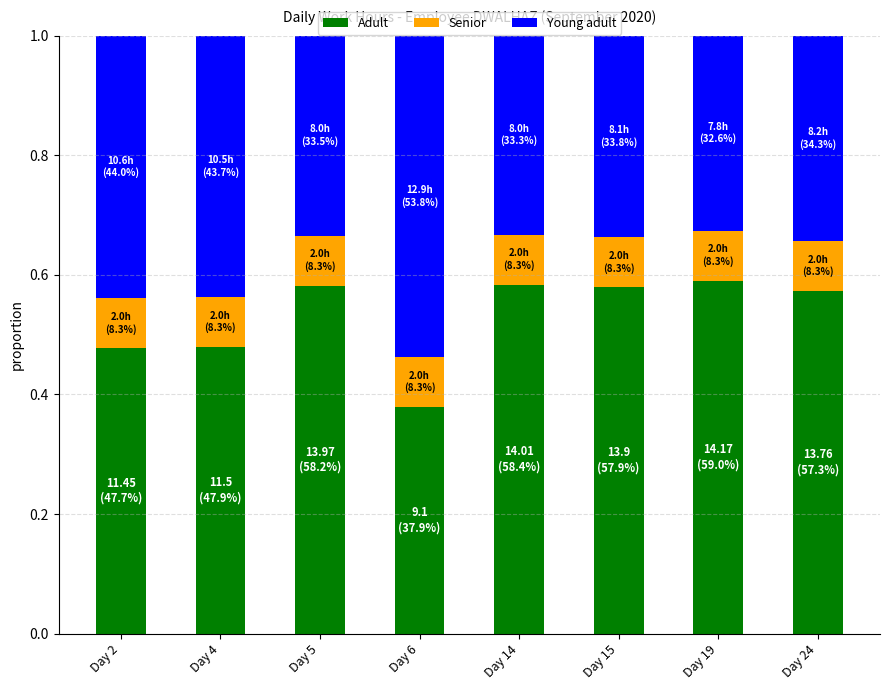

Count the Adult values in the range 0 to 1.

8